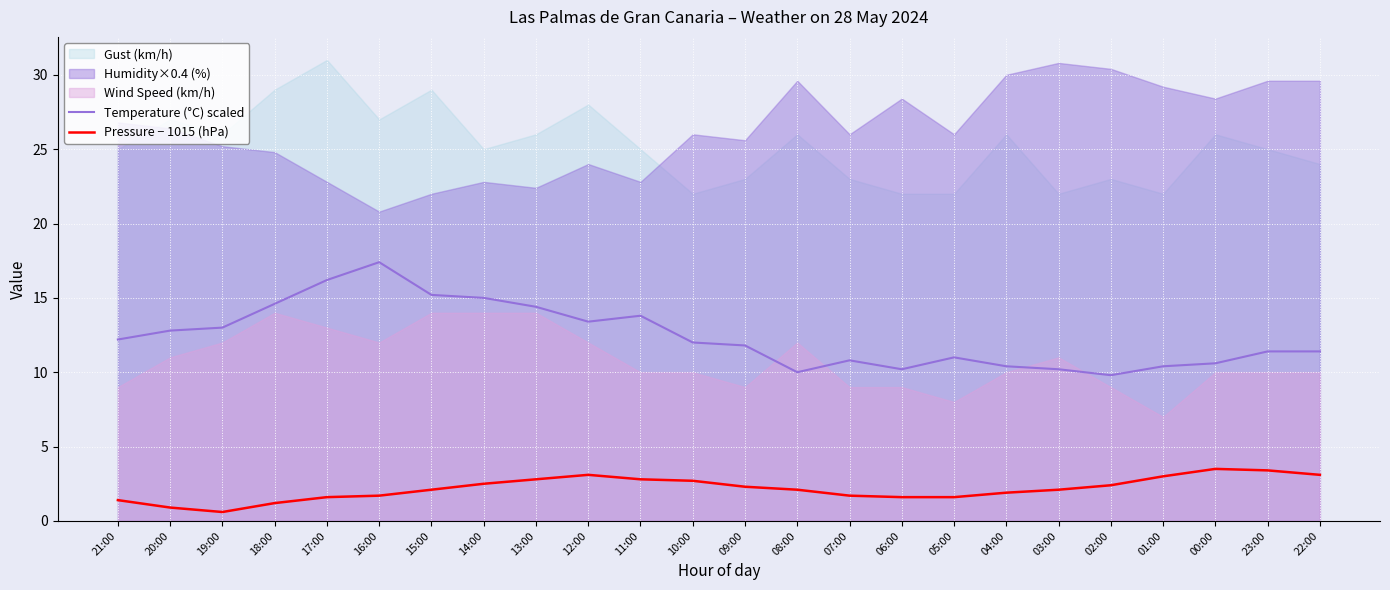

What is the maximum value for Temperature (°C) scaled?

17.4